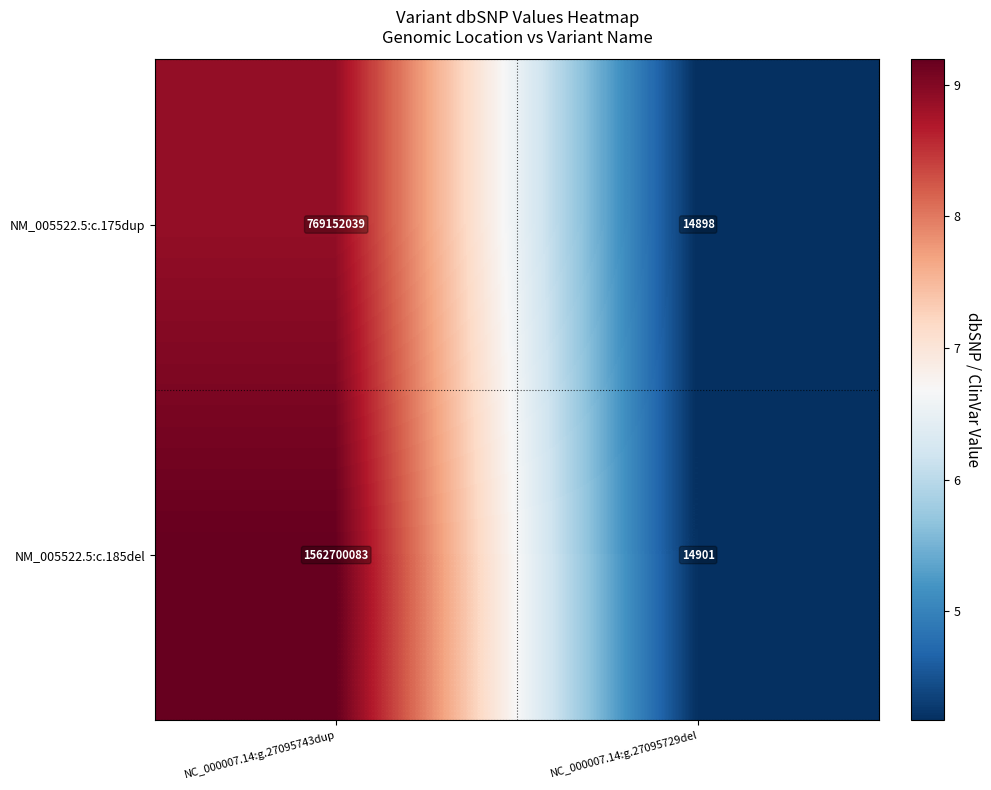

Which series has the largest total across all categories?

NM_005522.5:c.185del